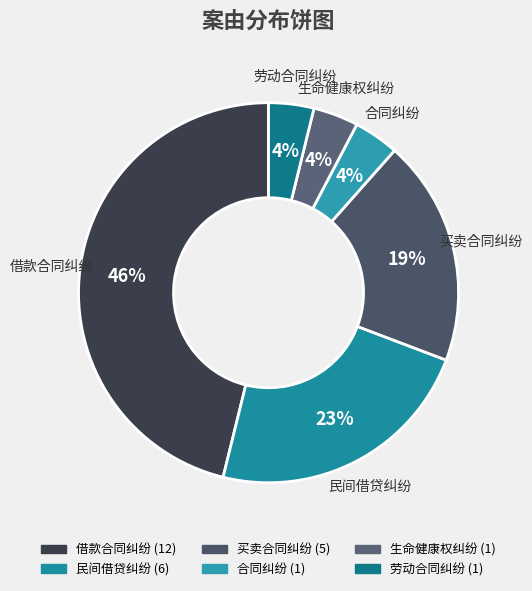

Is there any slice that represents more than half of the pie?

No